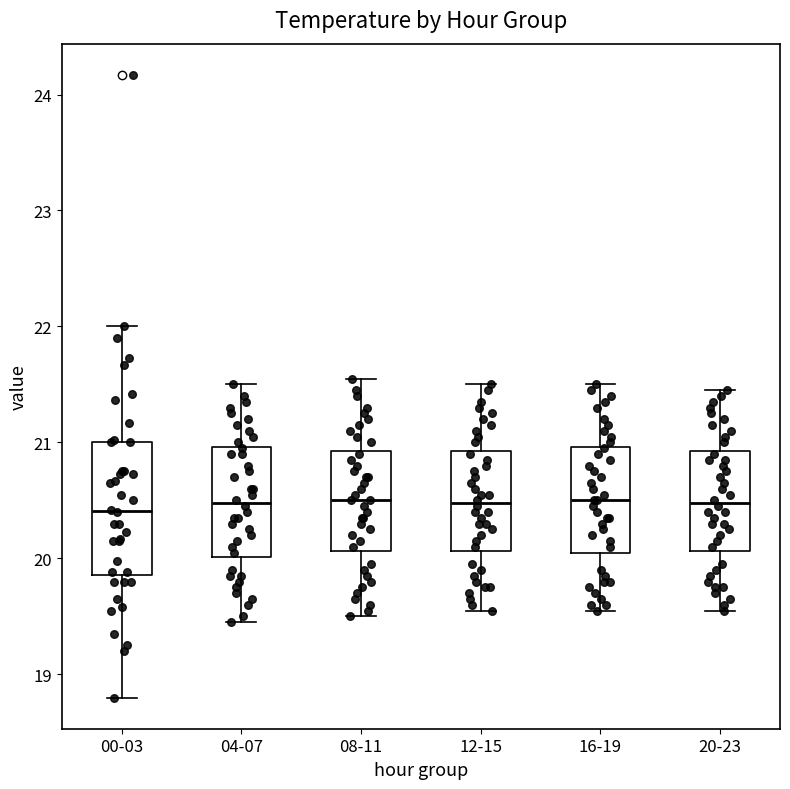

Reading left to right, transcribe this box plot: for each box, give where its median line is, the range the box spans, and where its two whiskers end, as read against the y-axis. The values are not printed on the chart, so give them approximately, as read against the axis.

00-03: median 20.4, box 19.9 to 21.0, whiskers 18.8 to 22.0
04-07: median 20.5, box 20.0 to 21.0, whiskers 19.5 to 21.5
08-11: median 20.5, box 20.1 to 20.9, whiskers 19.5 to 21.6
12-15: median 20.5, box 20.1 to 20.9, whiskers 19.6 to 21.5
16-19: median 20.5, box 20.1 to 21.0, whiskers 19.6 to 21.5
20-23: median 20.5, box 20.1 to 20.9, whiskers 19.6 to 21.5